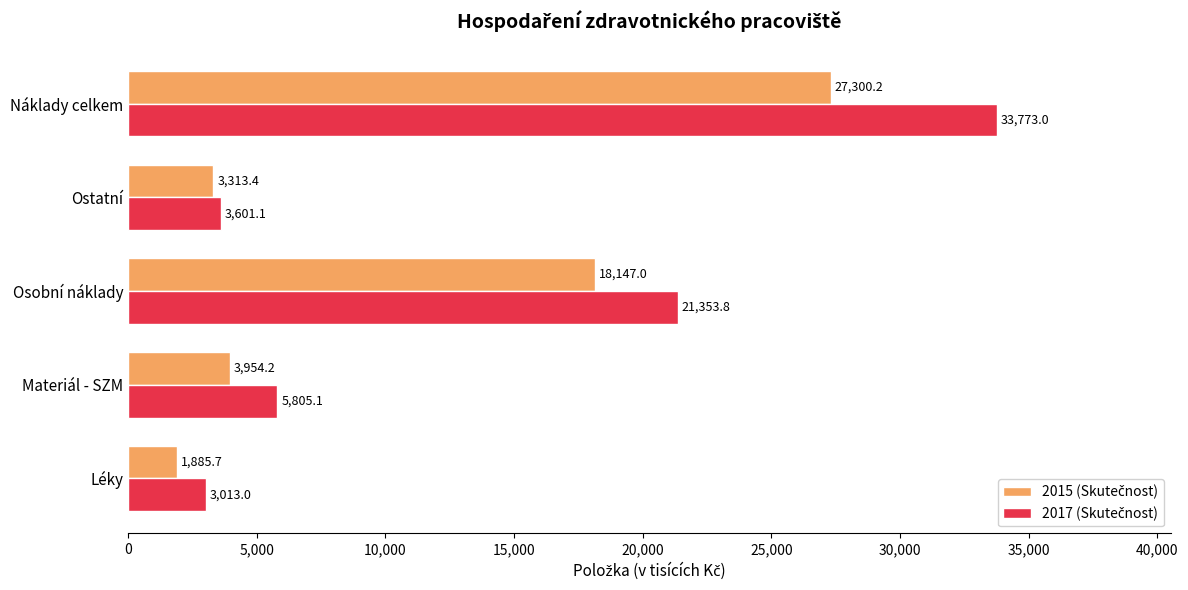

What is the greatest value displayed?

33773.0